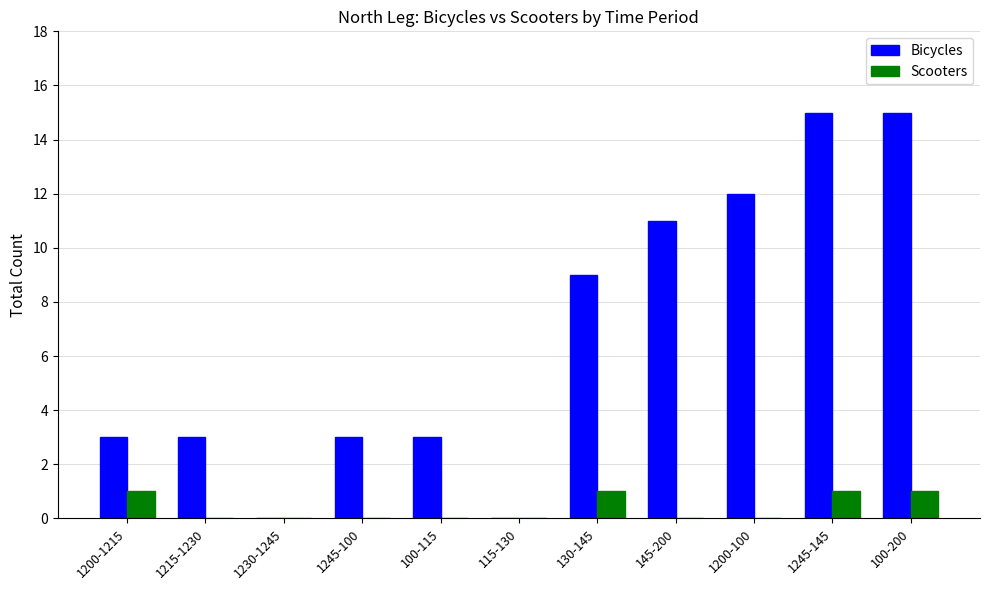

How many groups of bars are there?

11